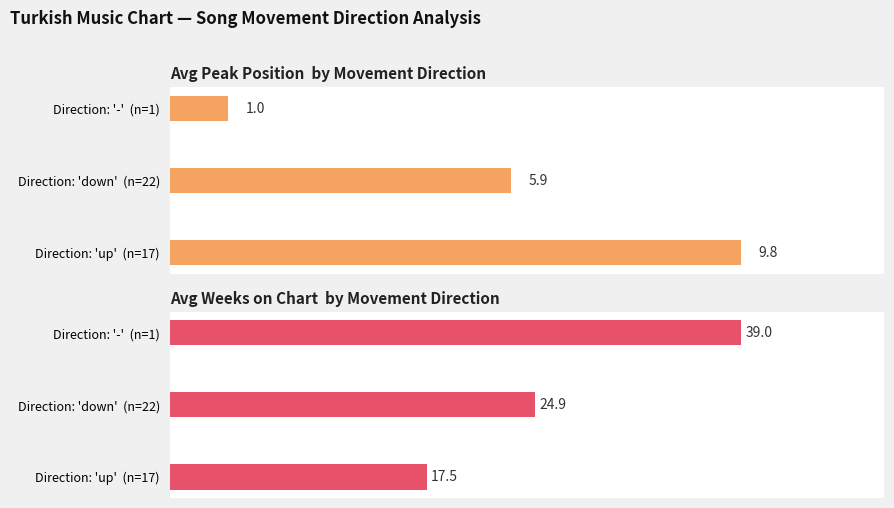

What is the value of the Avg Weeks on Chart bar at the 2nd from the left?

24.9